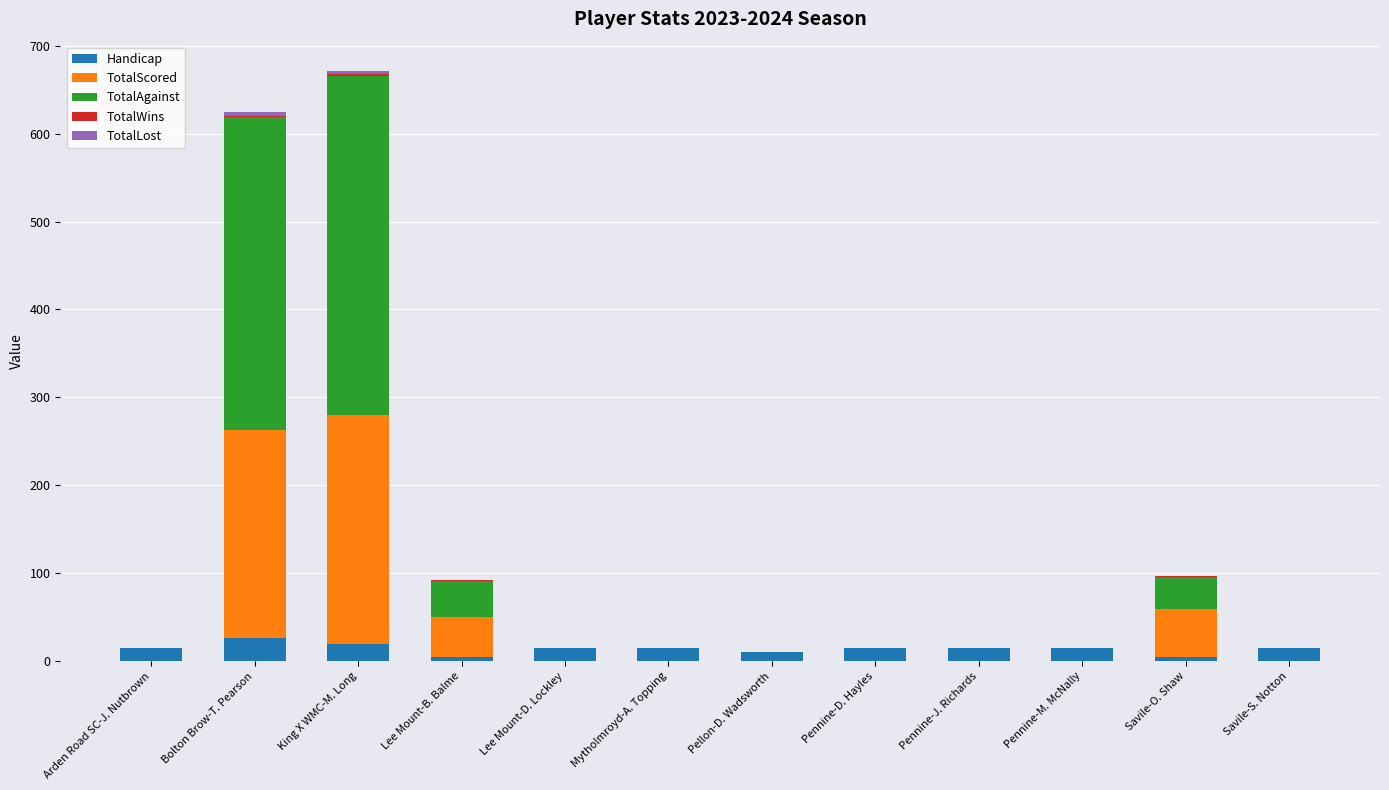

Does the chart contain stacked bars?

Yes